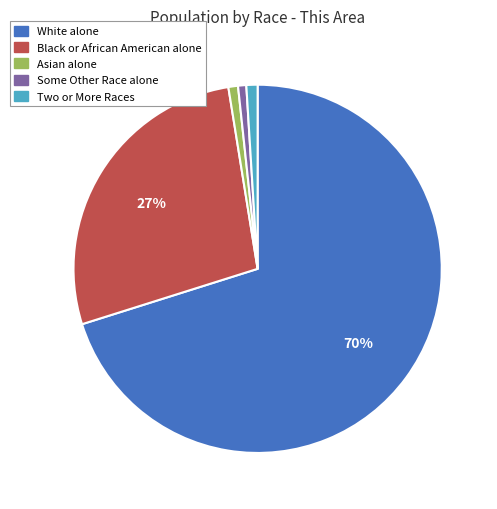

What is the ratio of the value at White alone to the value at Black or African American alone?

2.6